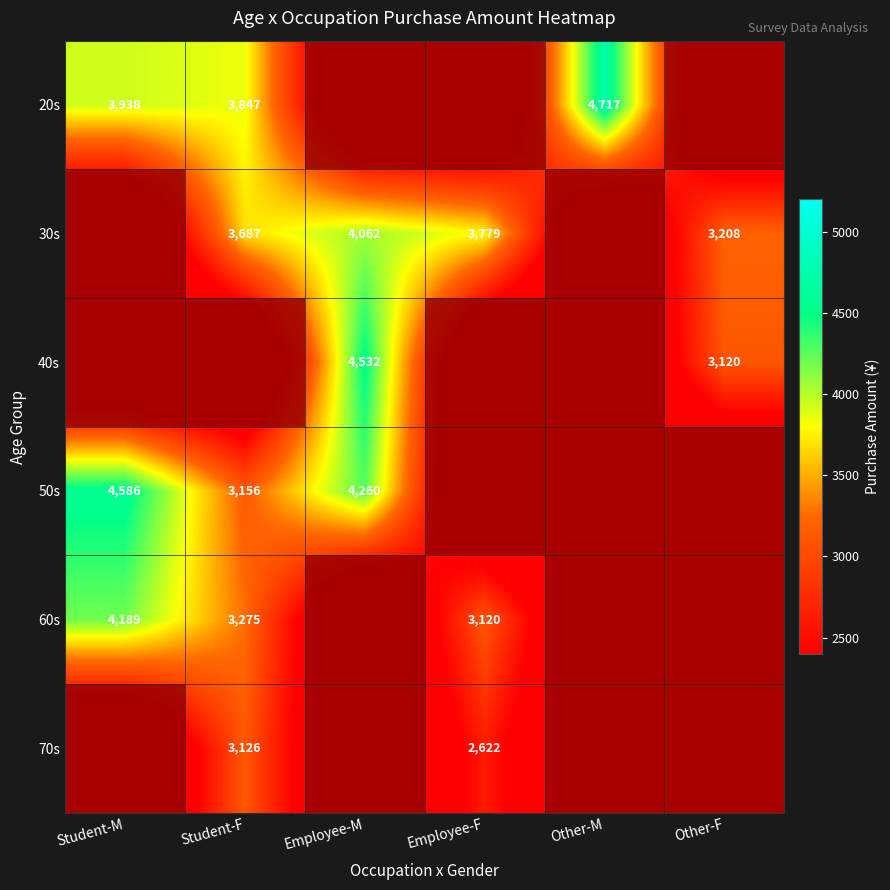

What is the sum of the 30s values at Employee-M and Employee-F?

7841